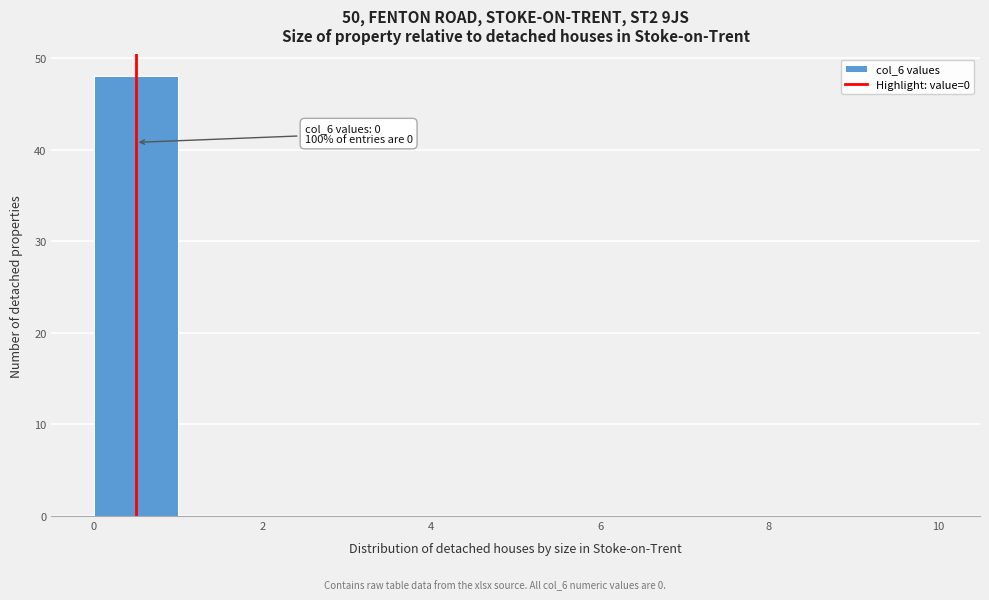

Which range on the x-axis has the tallest bar?

0 to 1